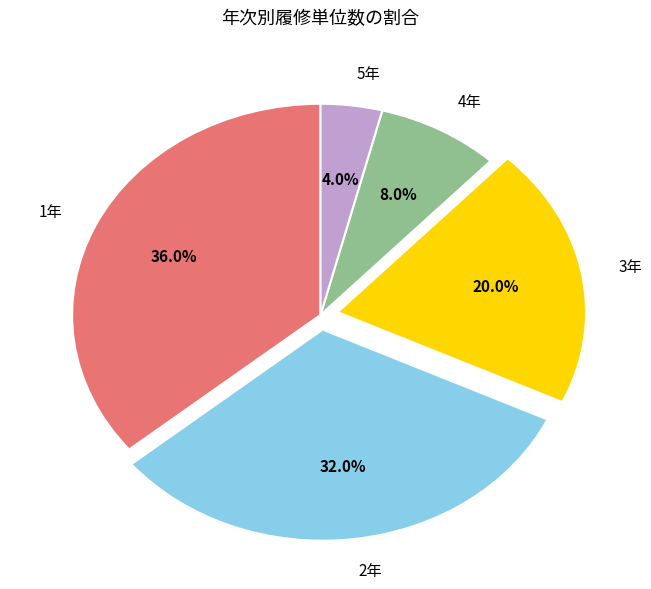

Count the number of slices in the pie.

5